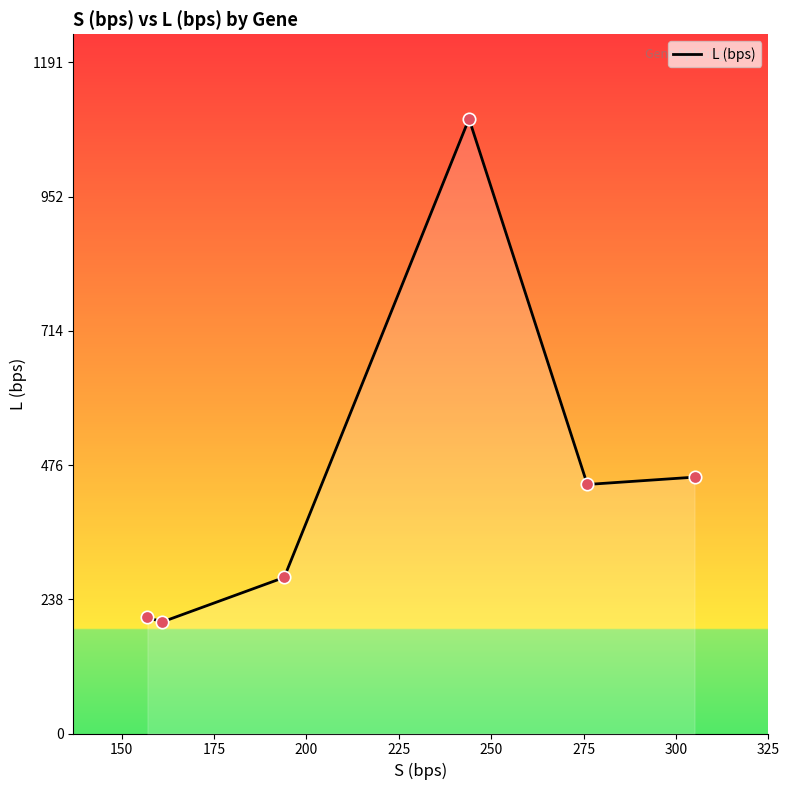

True or false: there are more than 2 points higher than both neighbors.

False